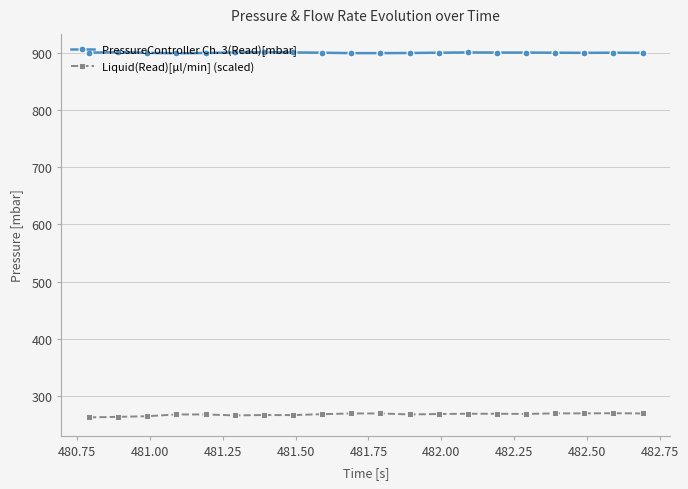

What is the value of the PressureController Ch. 3(Read)[mbar] point at the 20th from the left?

900.1